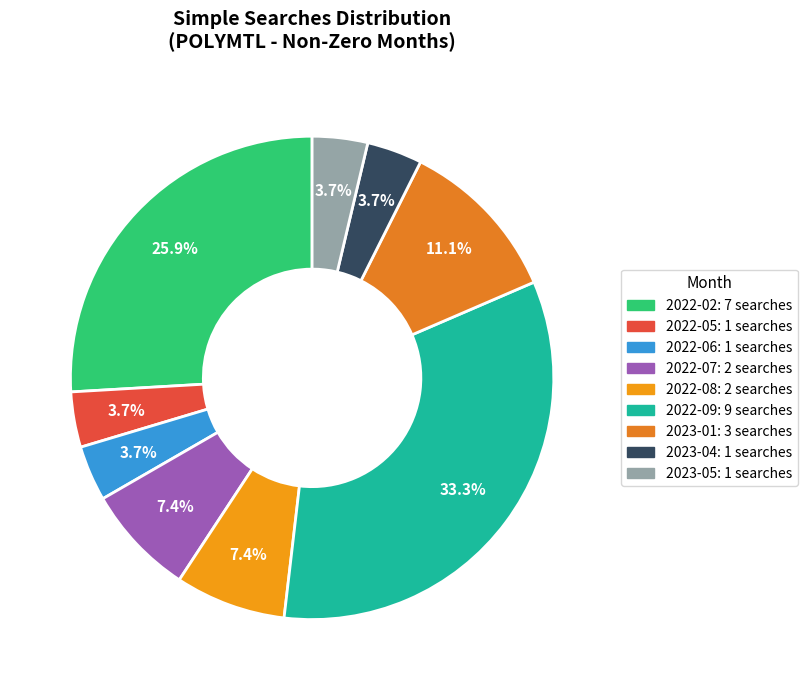

True or false: 2022-08 accounts for 1% of the total.

False